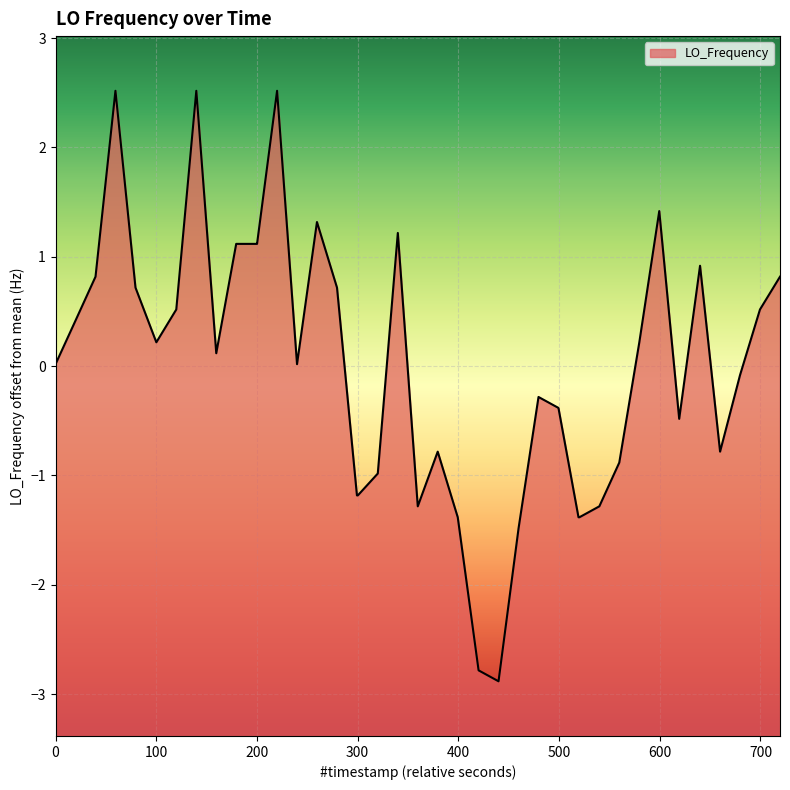

How many negative values are there?

18